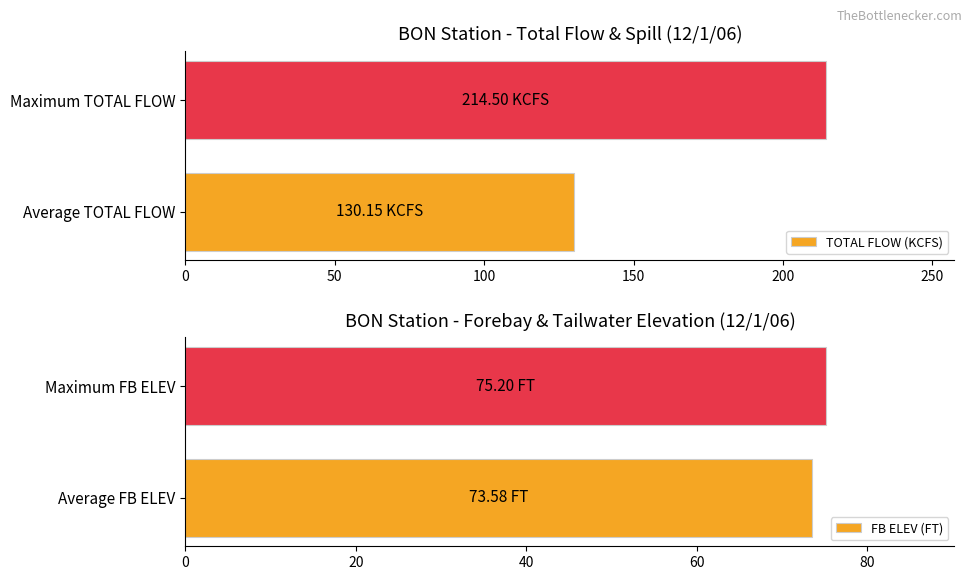

How many groups of bars are there?

2